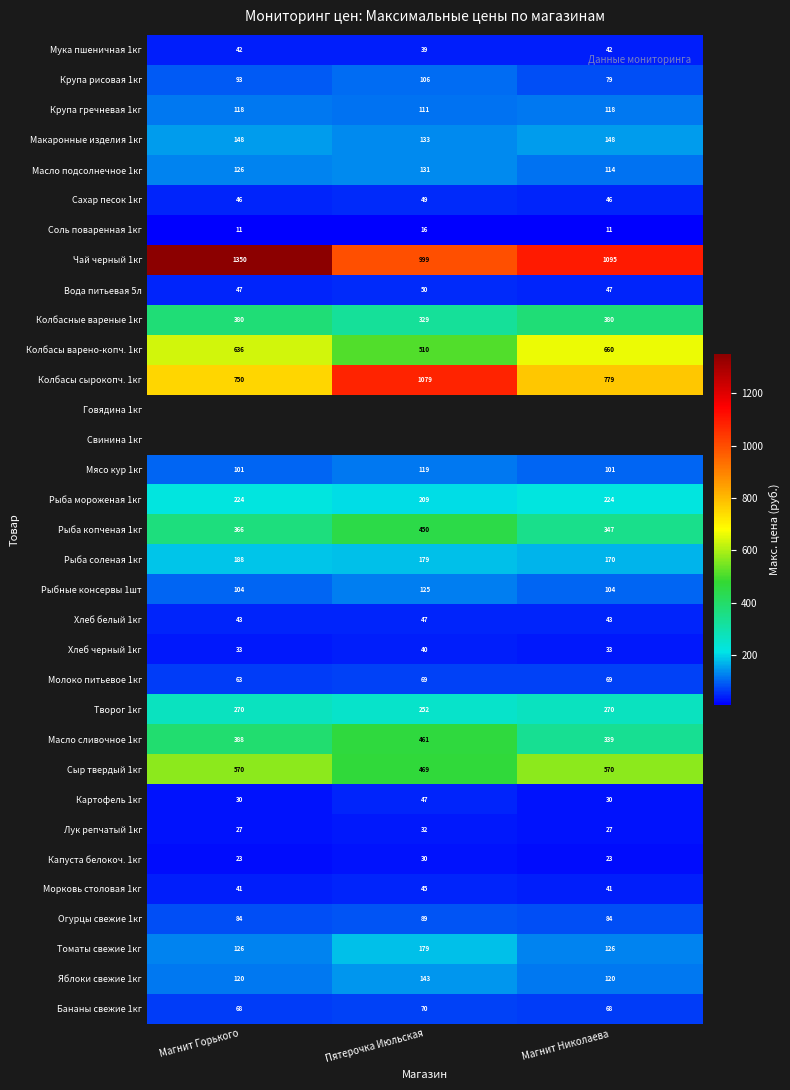

List the labels in order of Масло подсолнечное 1кг value, largest first.

Пятерочка Июльская, Магнит Горького, Магнит Николаева